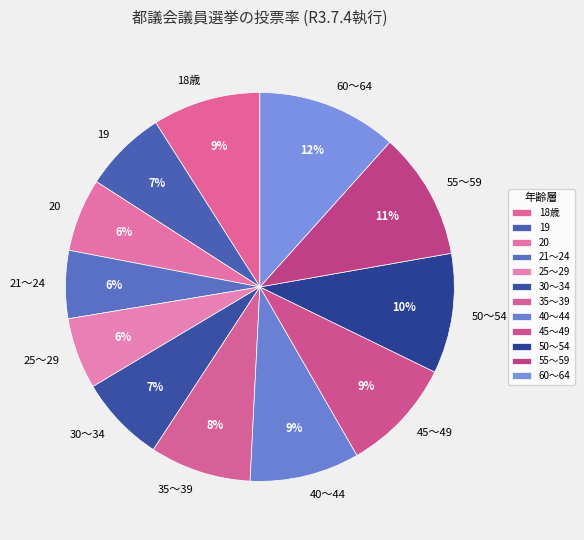

Which category has the biggest portion of the pie?

60～64